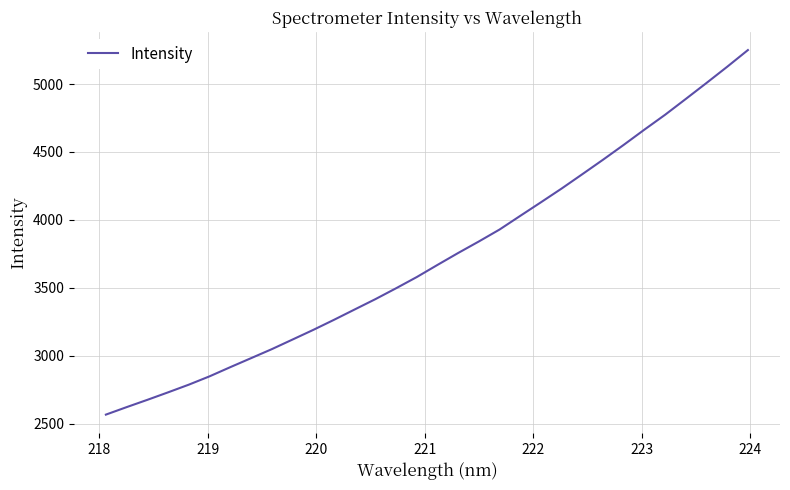

What is the greatest value displayed?

5249.9